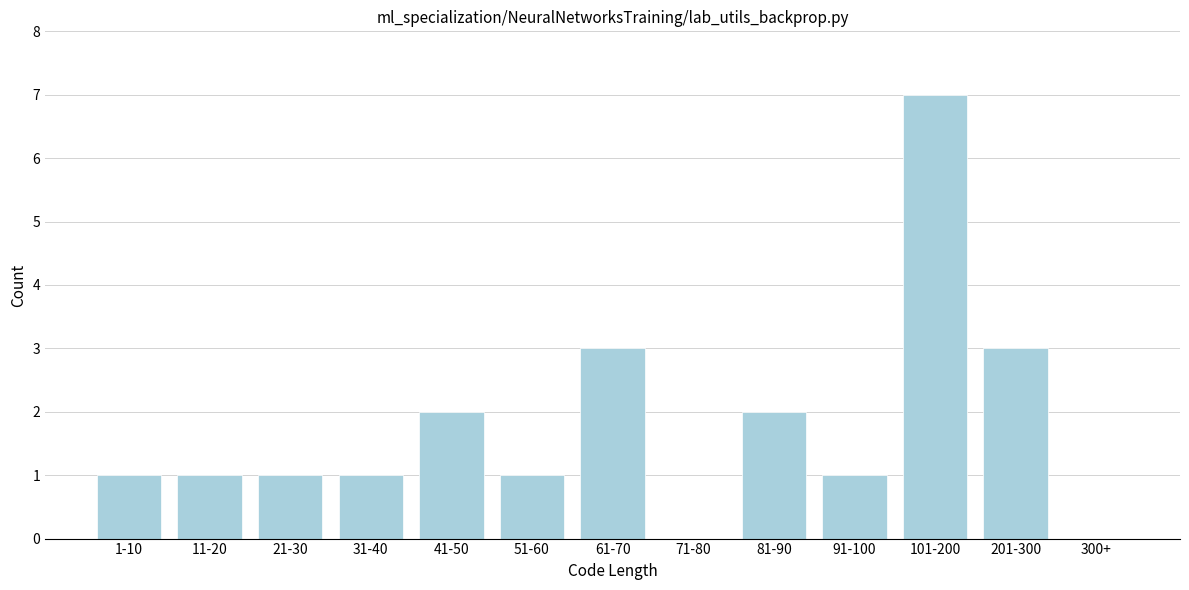

Reading left to right, extract all data points from this chart.

1-10=1	11-20=1	21-30=1	31-40=1	41-50=2	51-60=1	61-70=3	71-80=0	81-90=2	91-100=1	101-200=7	201-300=3	300+=0